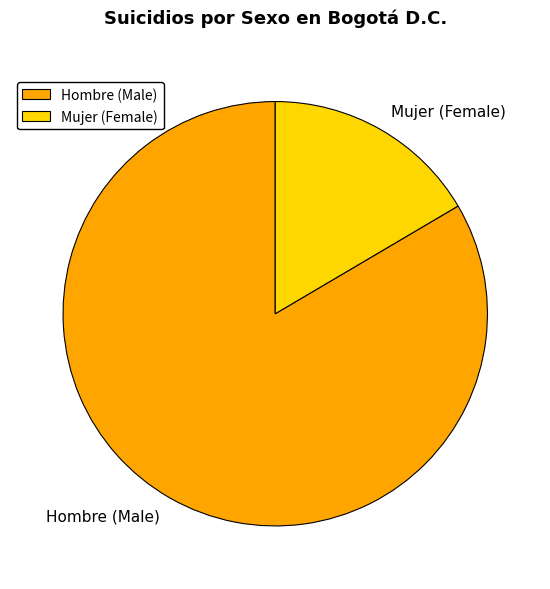

Count the number of slices in the pie.

2